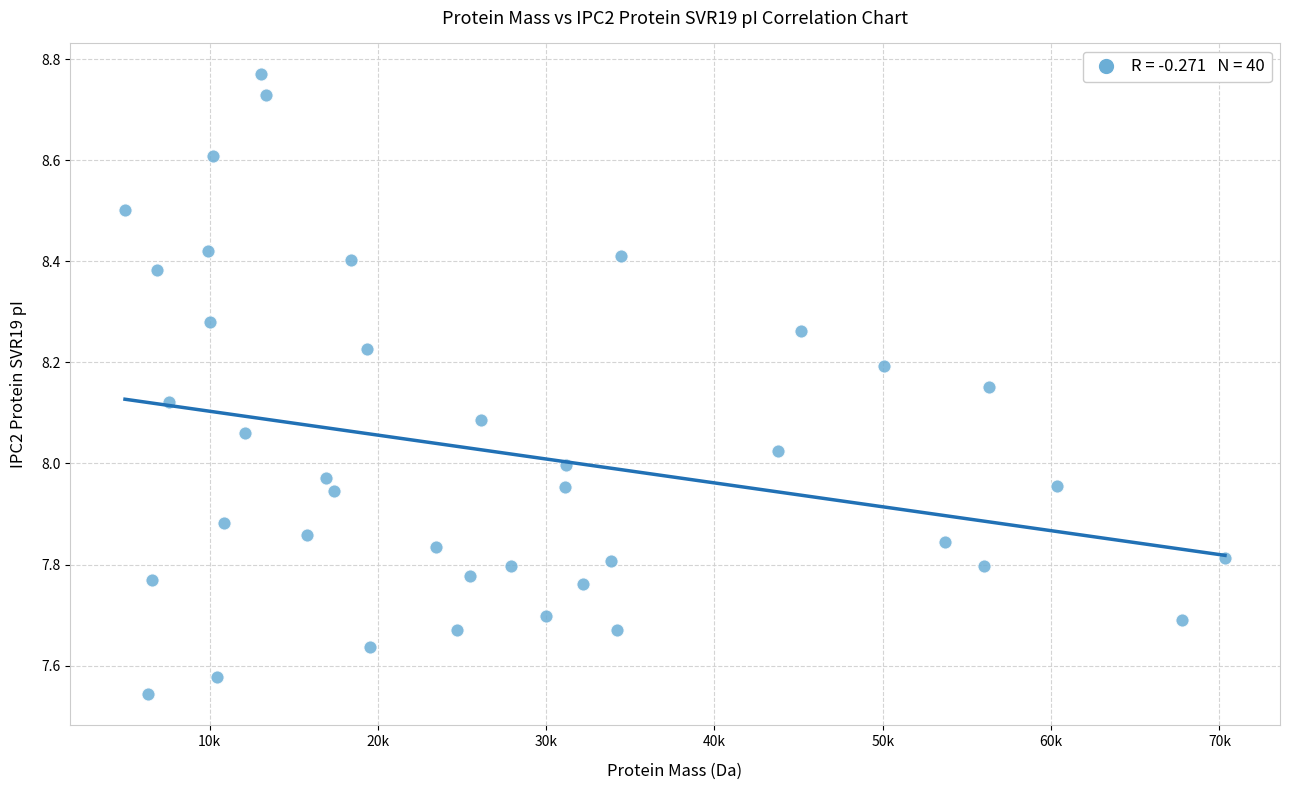

What is the range of Y values (max minus min)?

1.2